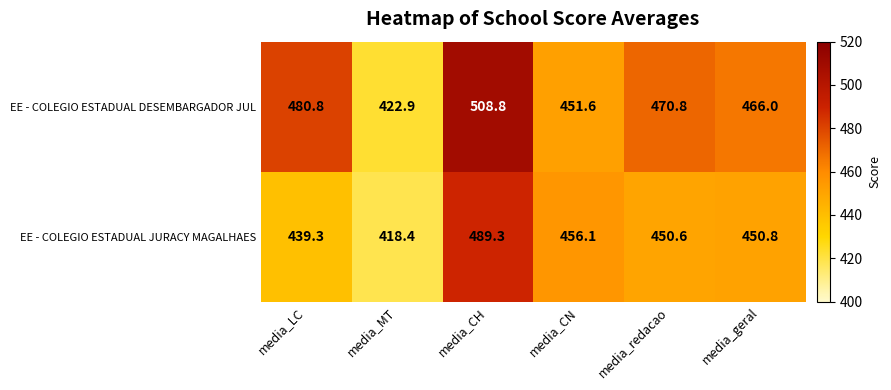

How many data points in EE - COLEGIO ESTADUAL JURACY MAGALHAES are above 450?

4